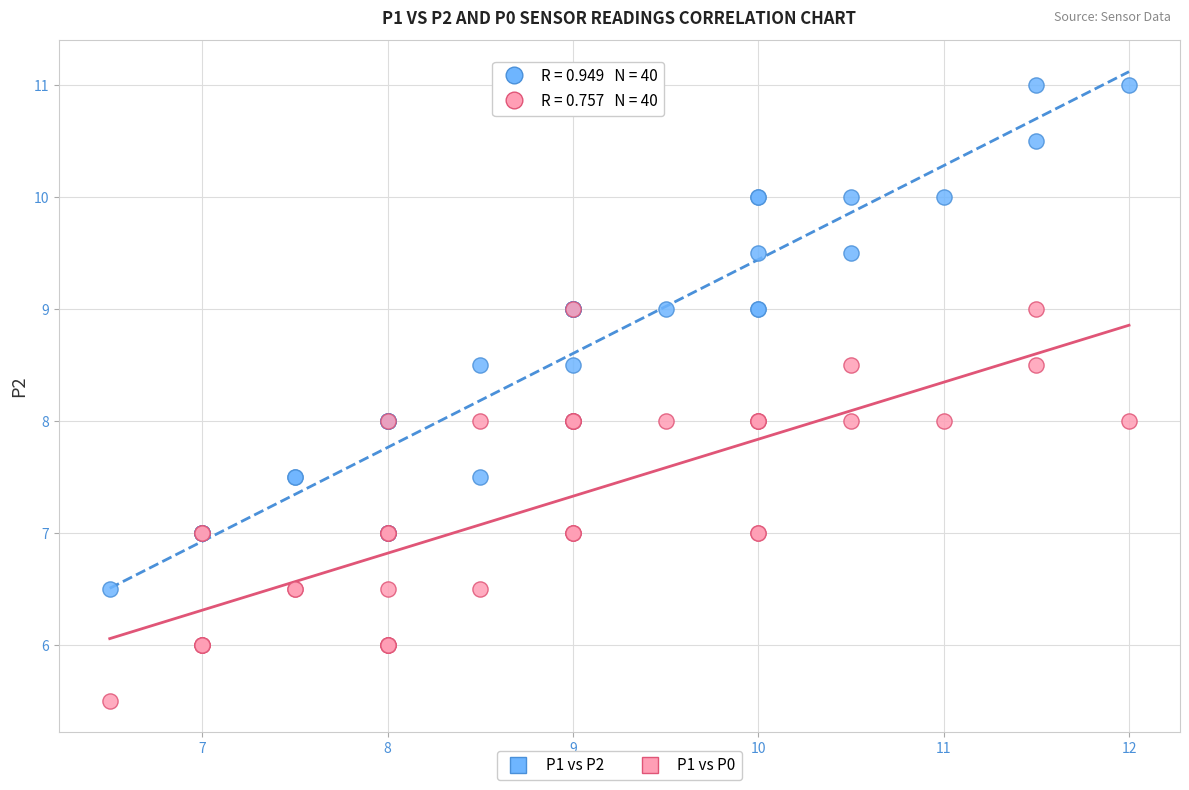

Which series reaches the minimum Y coordinate?

P1 vs P0